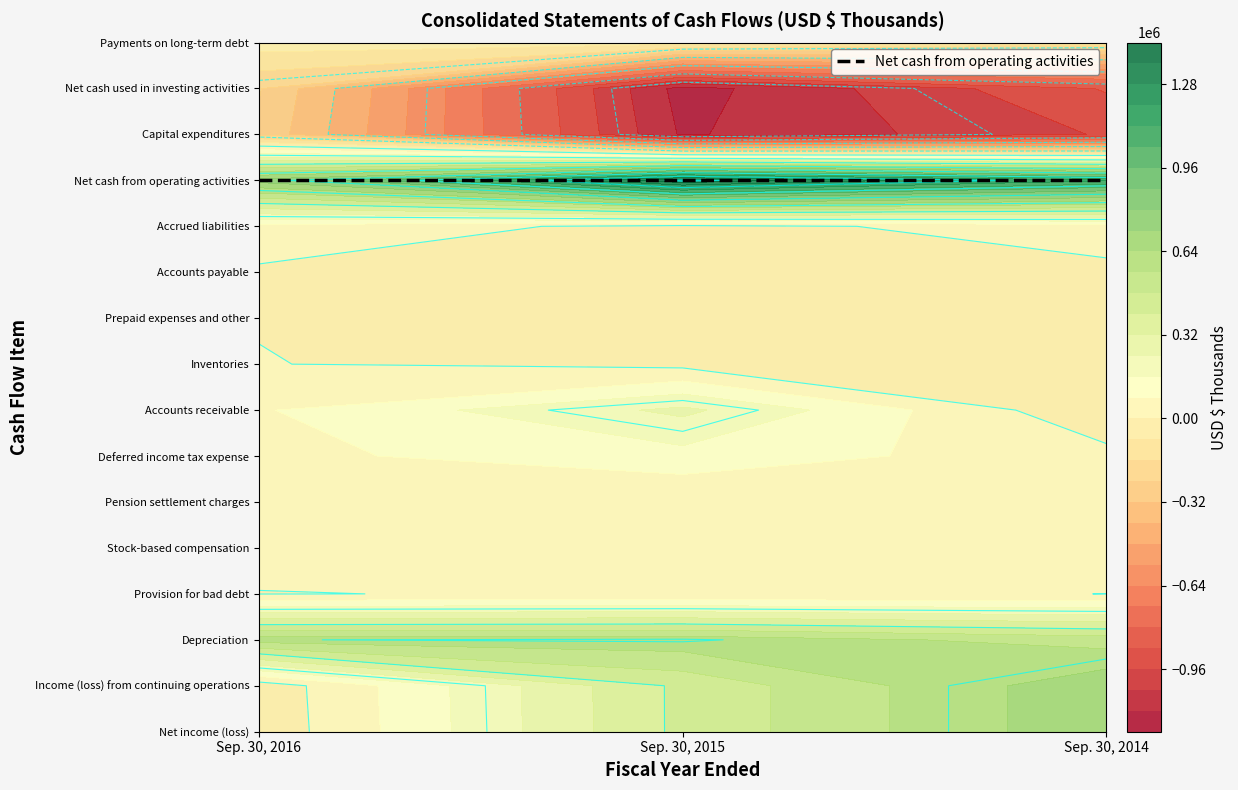

Which has a higher value, Sep. 30, 2014 or Sep. 30, 2016?

Sep. 30, 2014